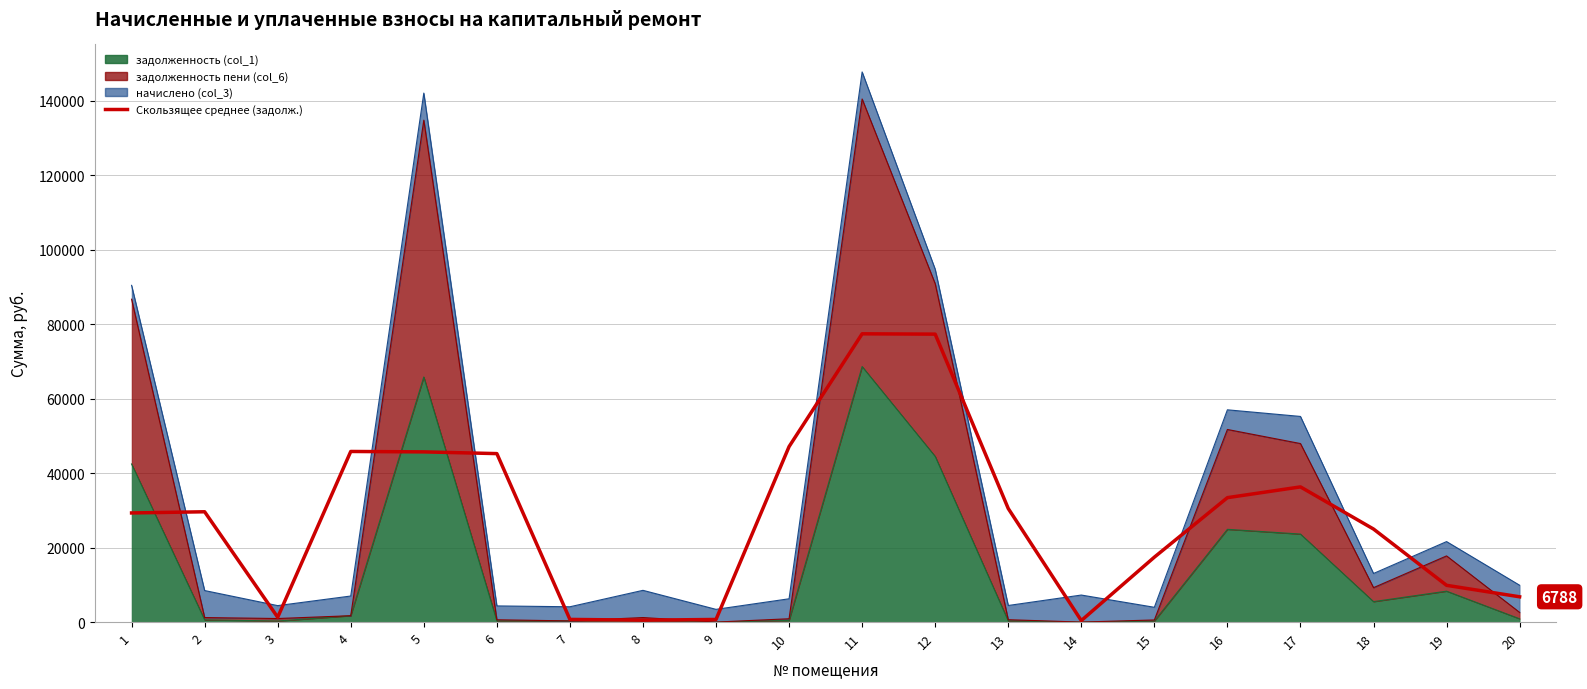

How many data points does each series have?

20